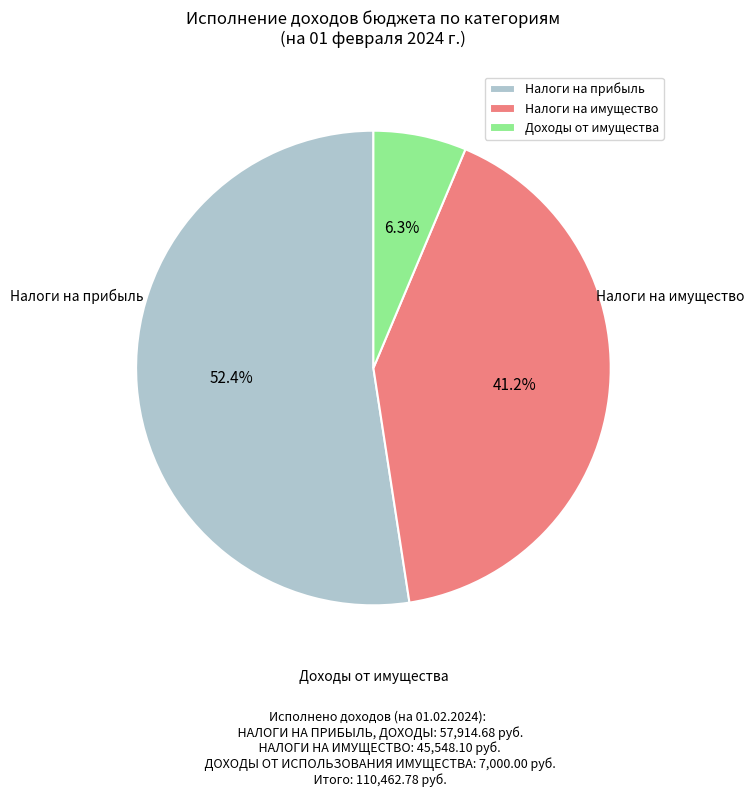

To the nearest percent, what is the average slice percentage?

33%